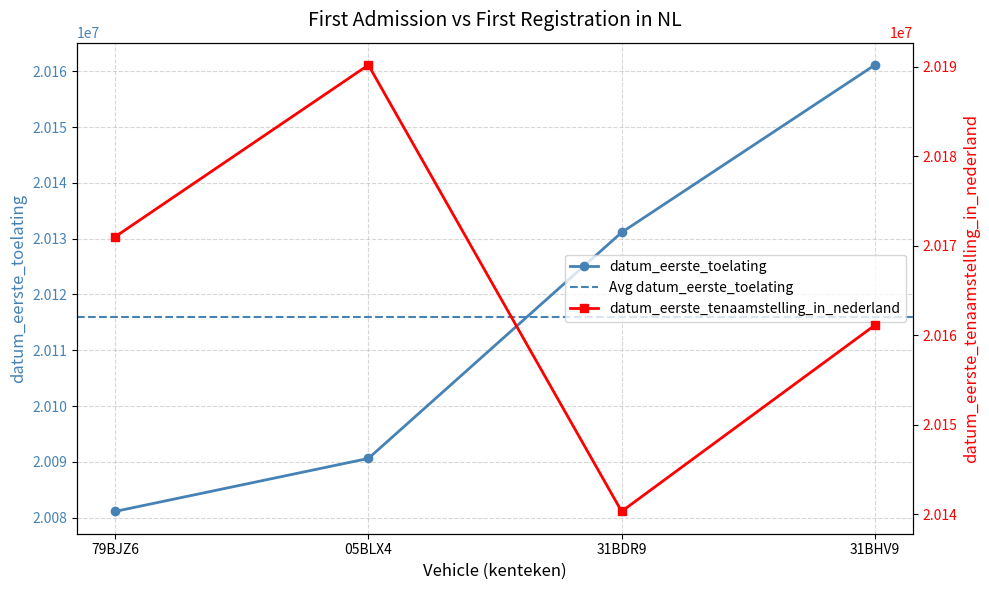

Which series changed the most between 79BJZ6 and 31BDR9?

datum_eerste_toelating